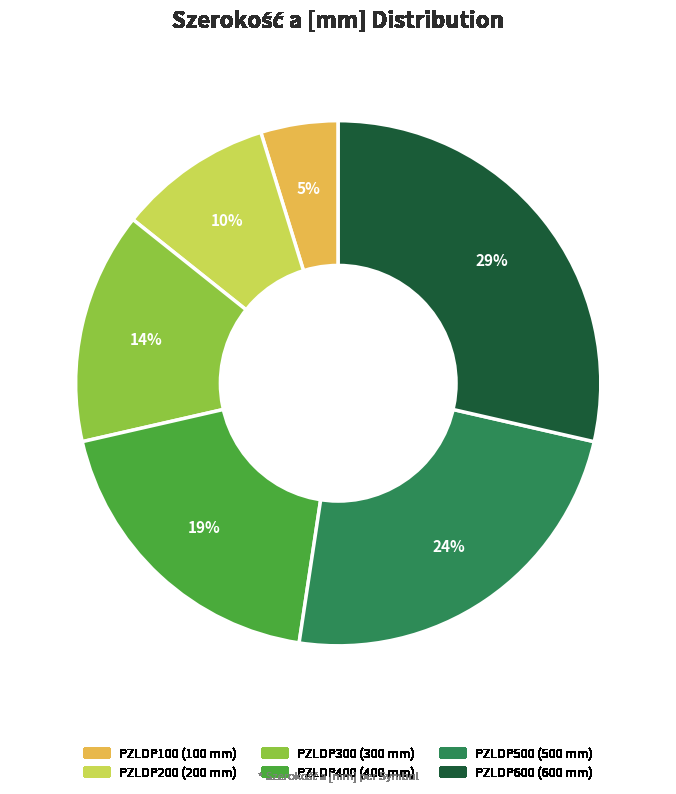

To the nearest percent, what is the difference between the PZLDP400 and PZLDP500 slice percentages?

5%